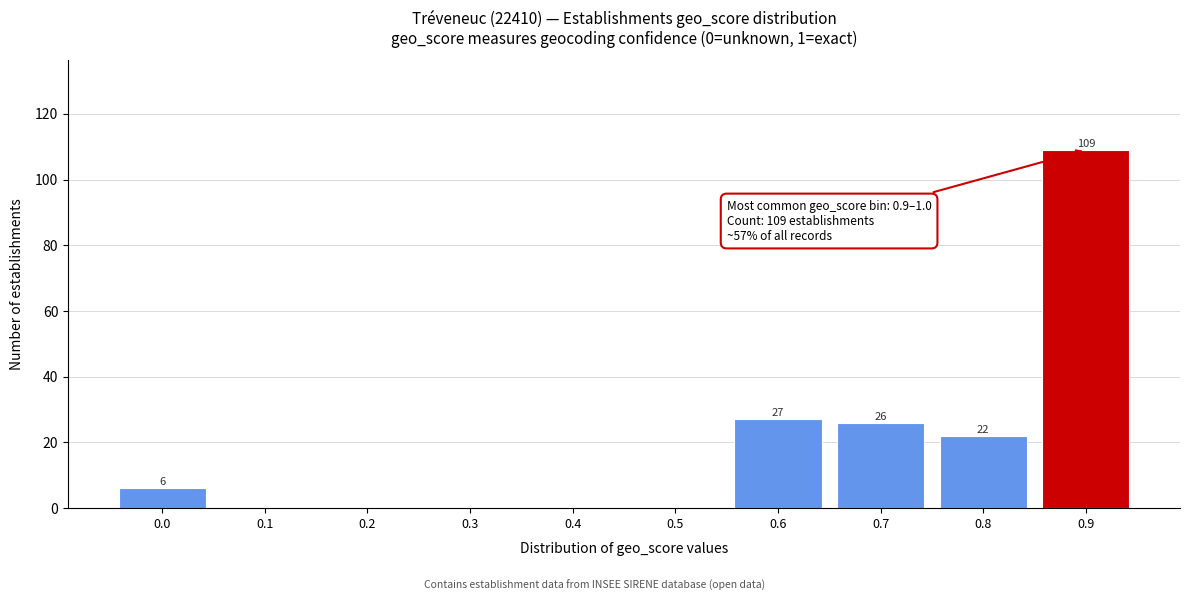

Reading right to left, extract all data points from this chart.

0.9=109	0.8=22	0.7=26	0.6=27	0.5=0	0.4=0	0.3=0	0.2=0	0.1=0	0.0=6